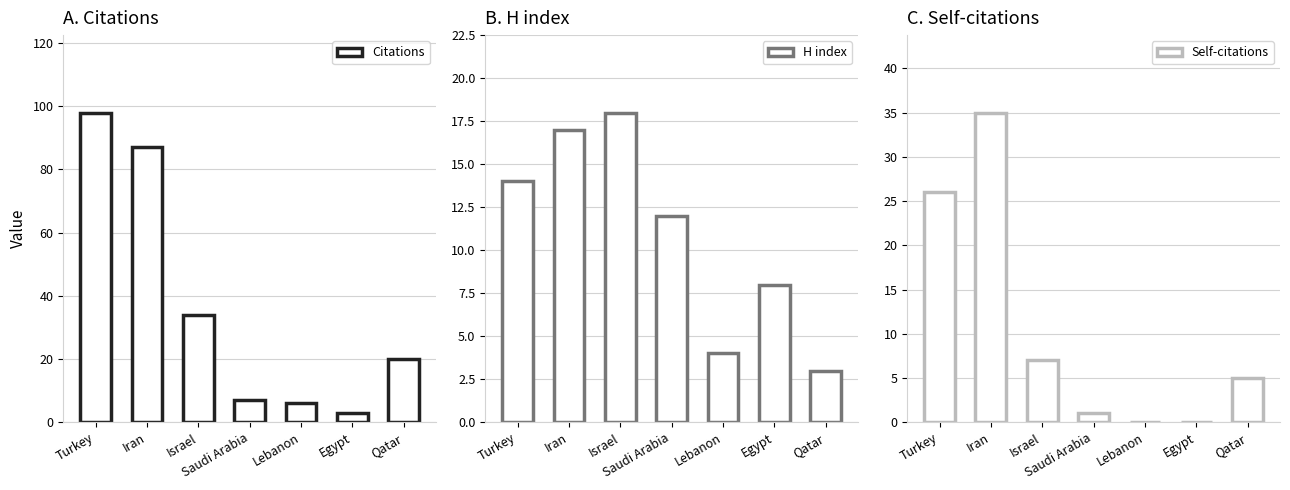

How many categories are shown in the chart?

7